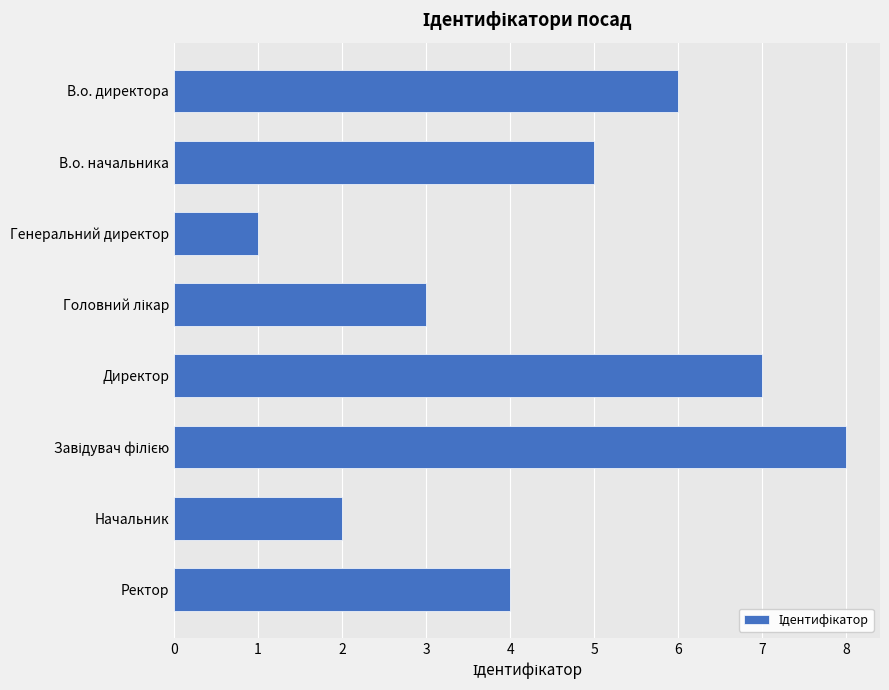

Reading bottom to top, list all the values displayed in this chart.

4	2	8	7	3	1	5	6